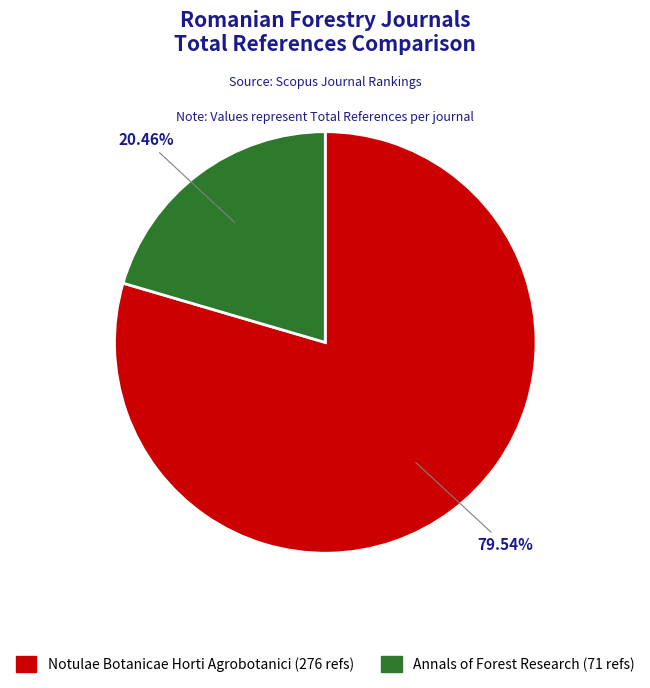

Does any single category account for the majority?

Yes